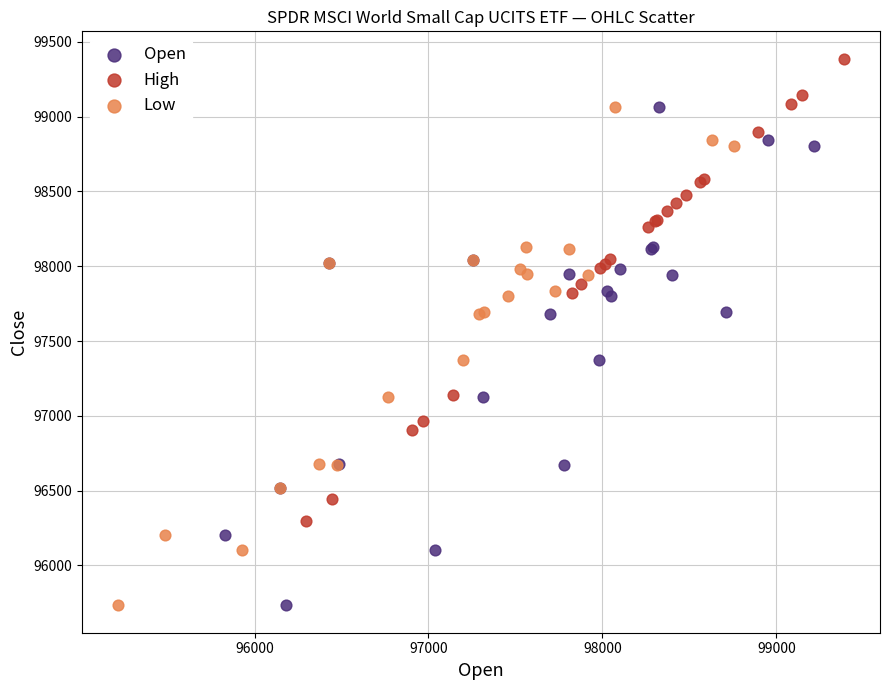

Which series contains the highest Y value?

High